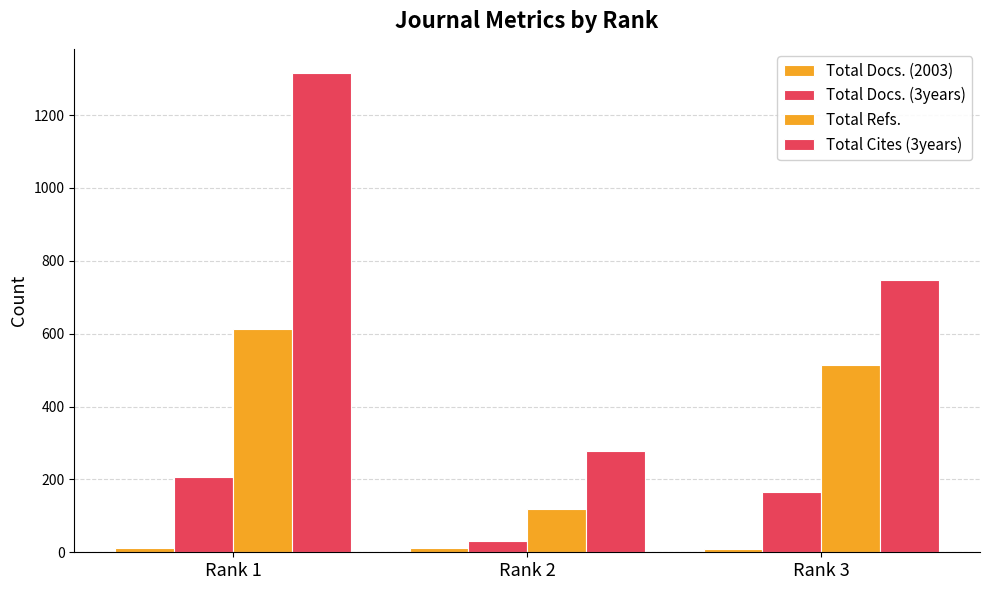

How many groups of bars are there?

3